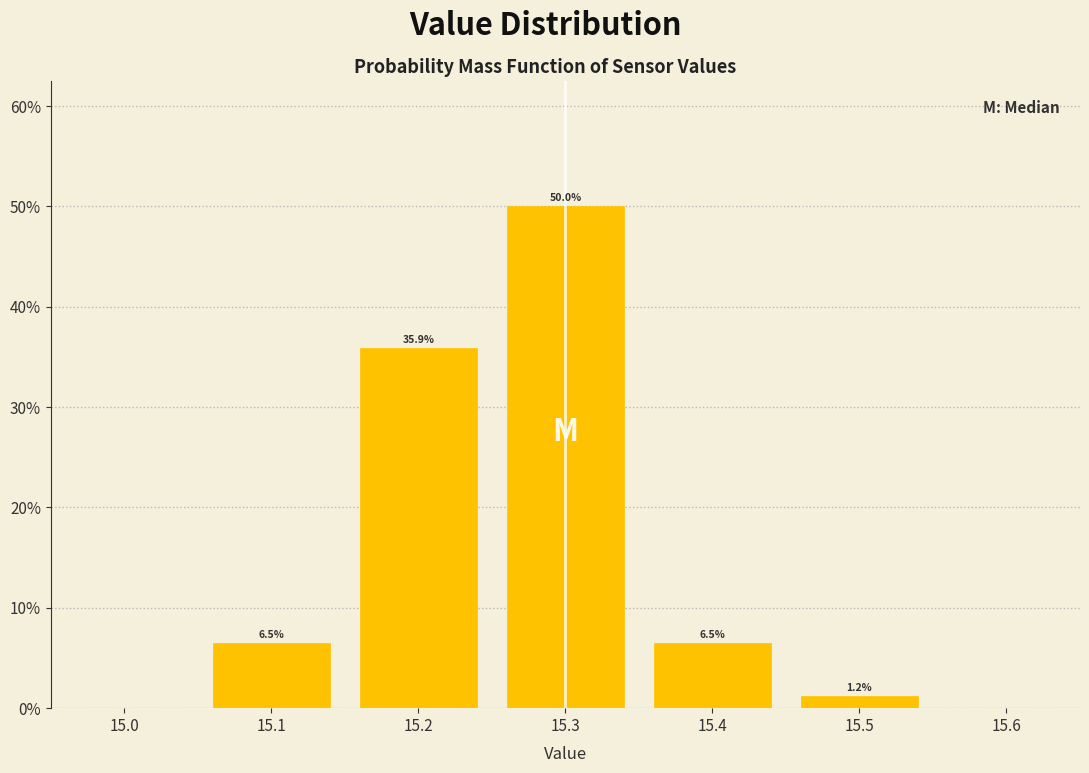

Over which range of the x-axis is the bar tallest?

15.25 to 15.35